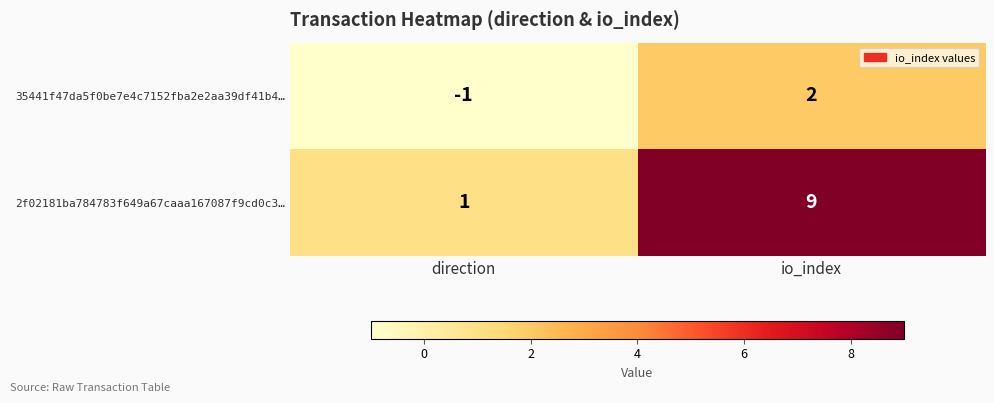

What value does the 2f02181ba784783f649a67caaa167087f9cd0c3… series have at io_index?

9